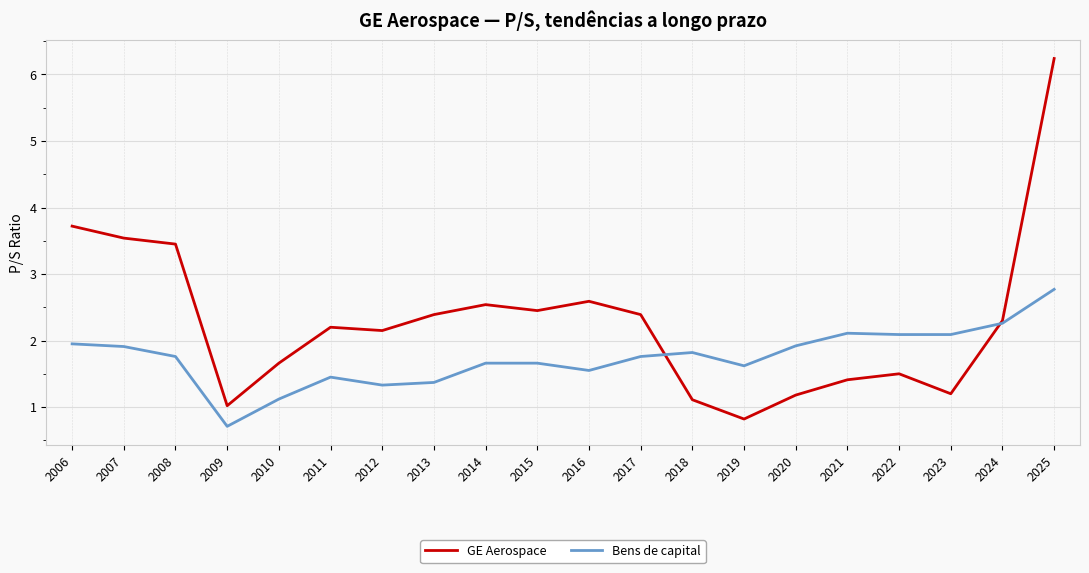

At which category does GE Aerospace reach its first local peak?

2011